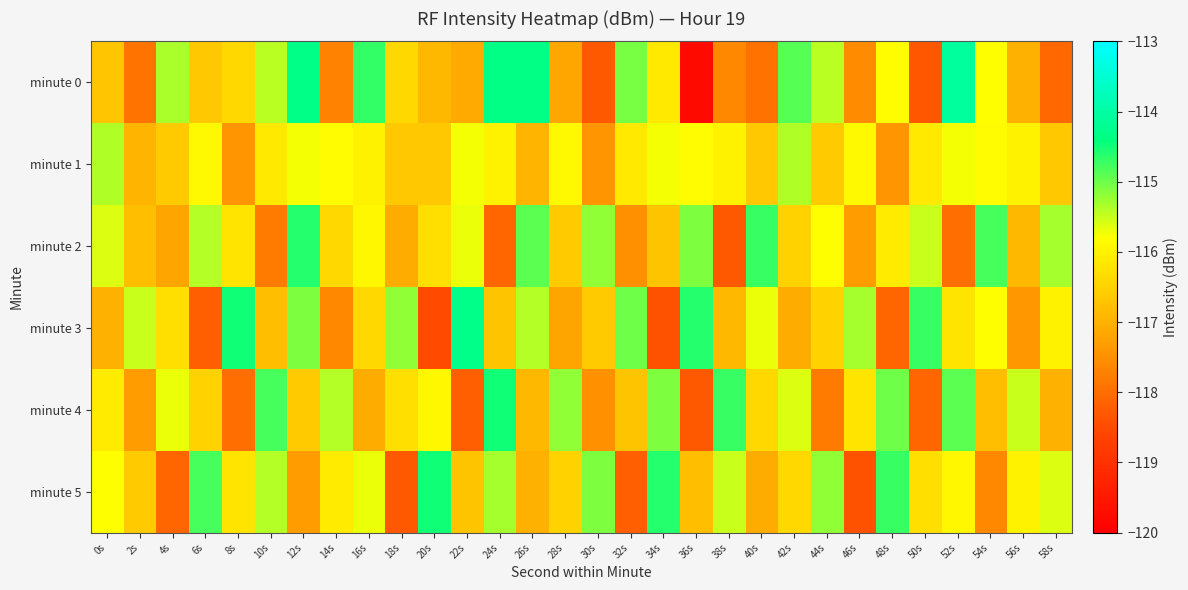

Count the number of categories in the chart.

30